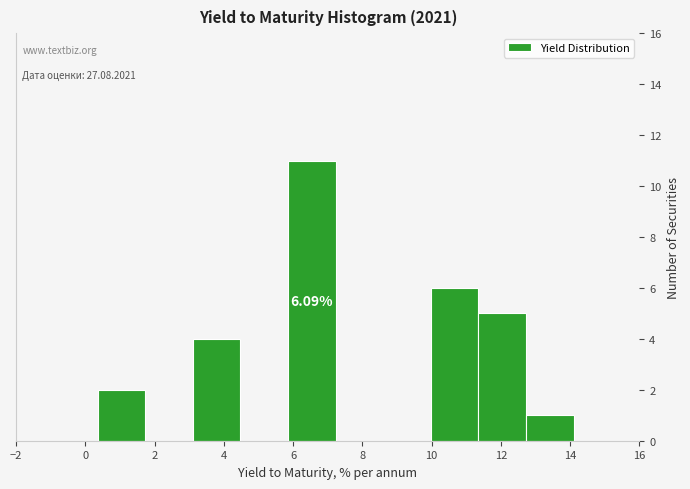

Over which range of the x-axis is the bar tallest?

5.8 to 7.2